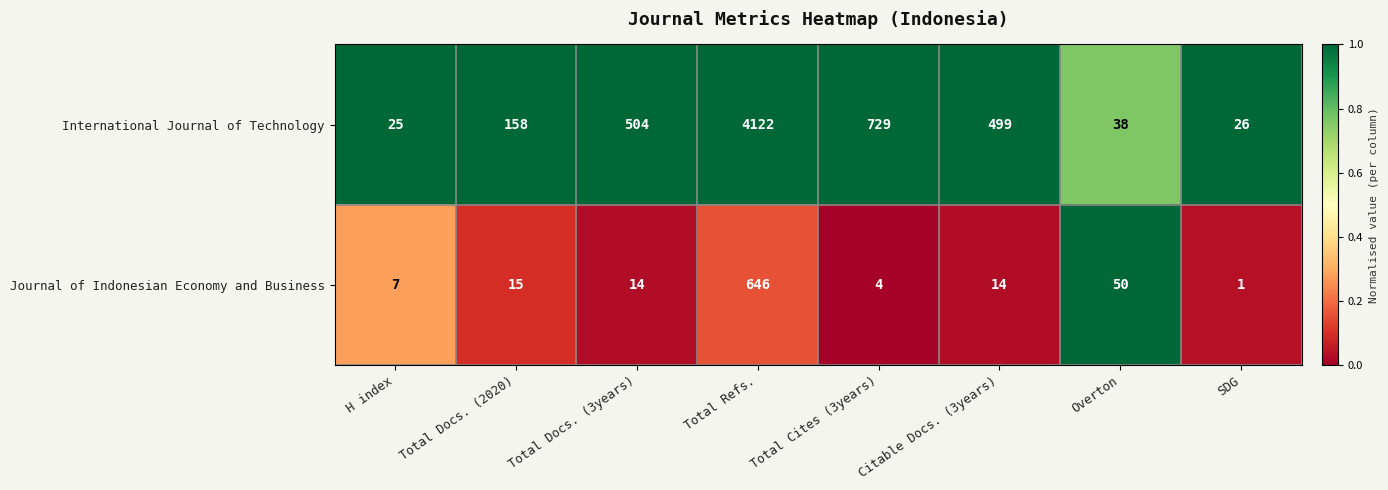

Is it true that Journal of Indonesian Economy and Business equals 4 at Total Cites (3years)?

True